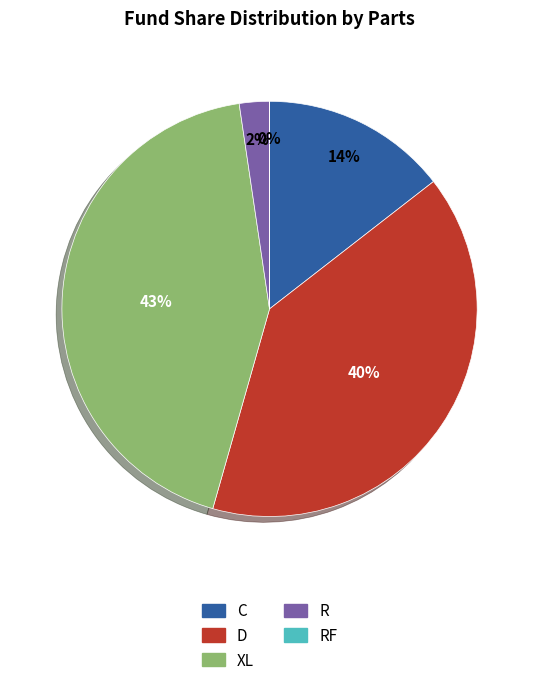

The D slice represents 46% of the pie. True or false?

False